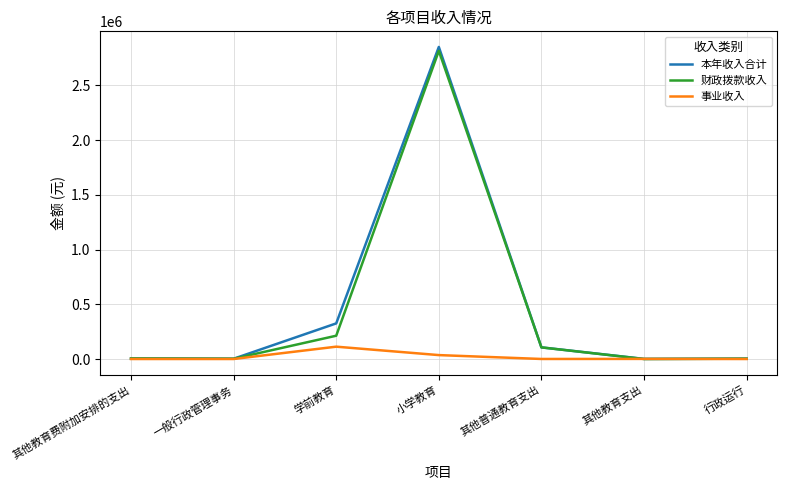

Rank the series by their maximum value, from highest to lowest.

本年收入合计, 财政拨款收入, 事业收入